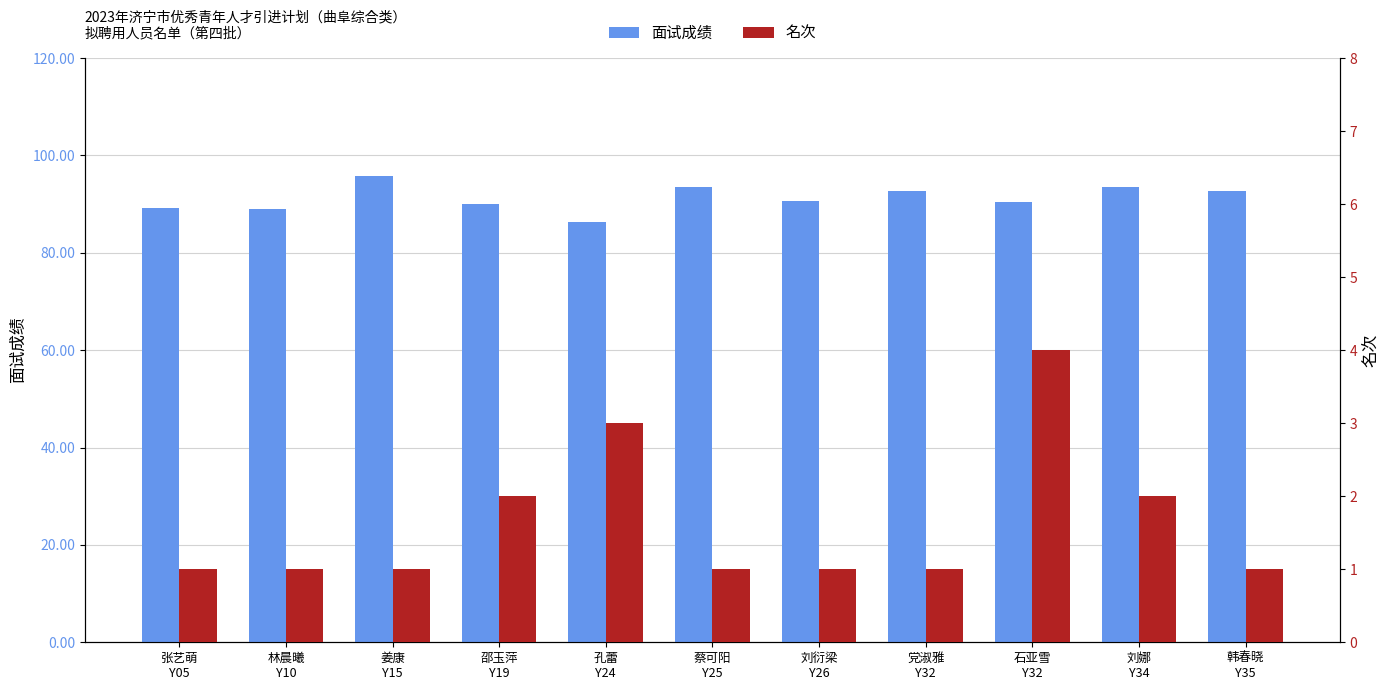

Where is 名次 nearest to the value 2?

邵玉萍
Y19